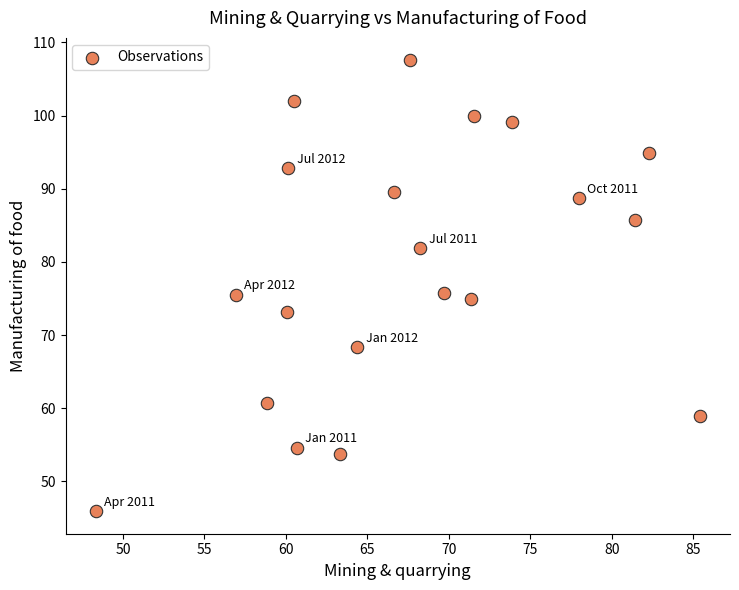

What is the range of Y values (max minus min)?

61.6